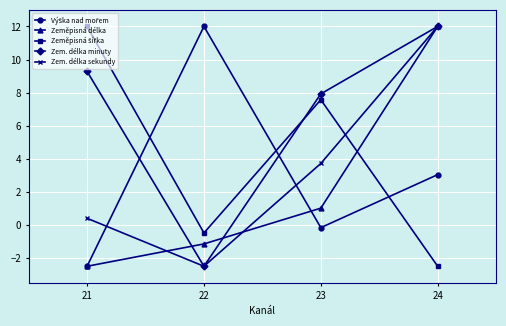

True or false: Zeměpisná délka has a value of 12.0 at 24.

True